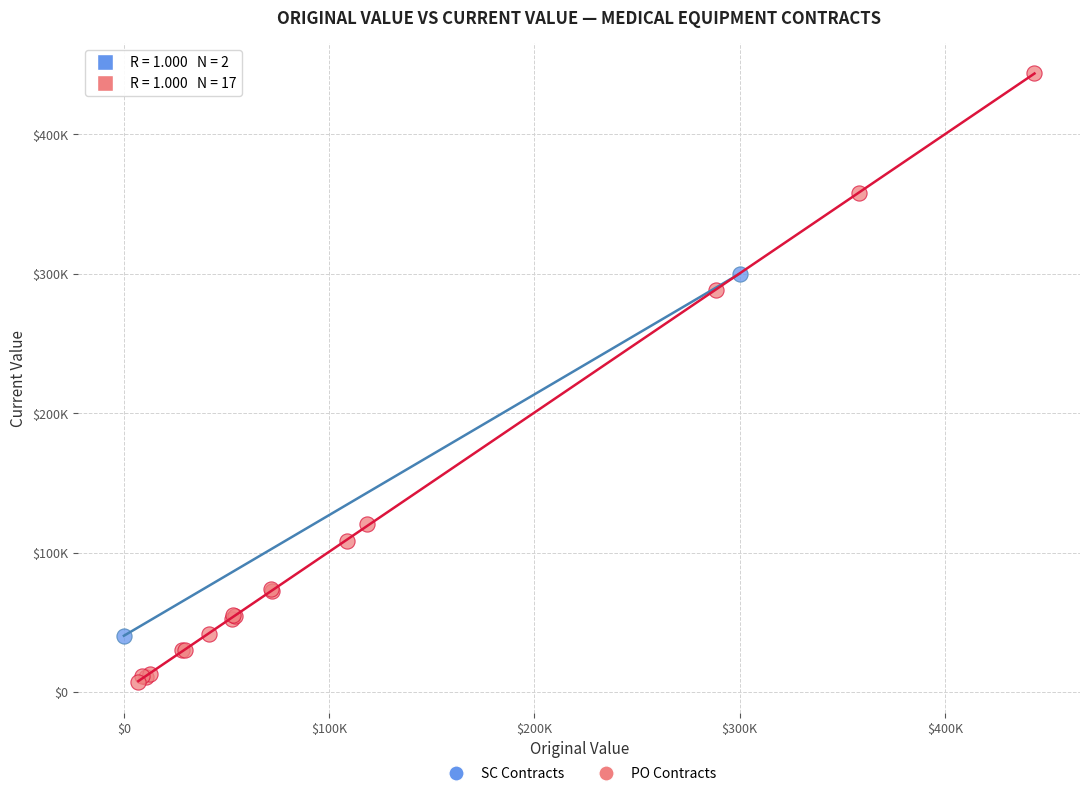

Which series has the largest Y range (max minus min)?

PO Contracts